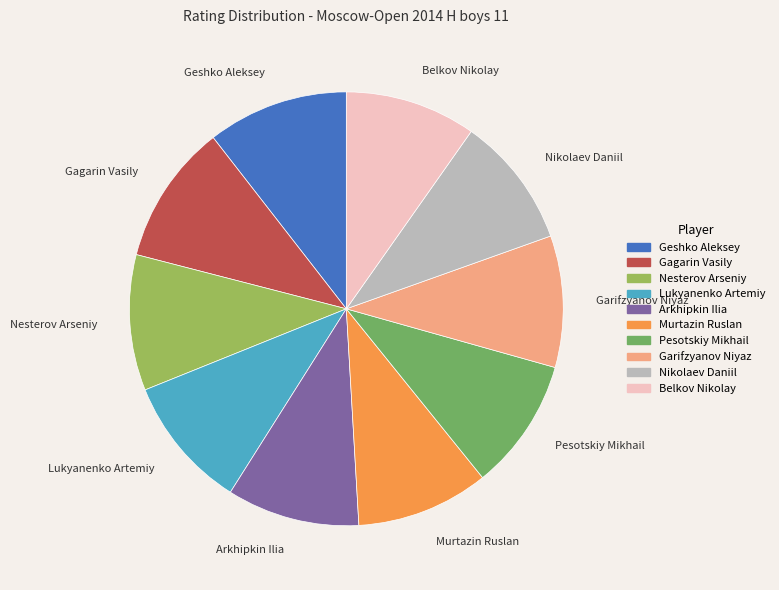

True or false: Arkhipkin Ilia accounts for 1% of the total.

False